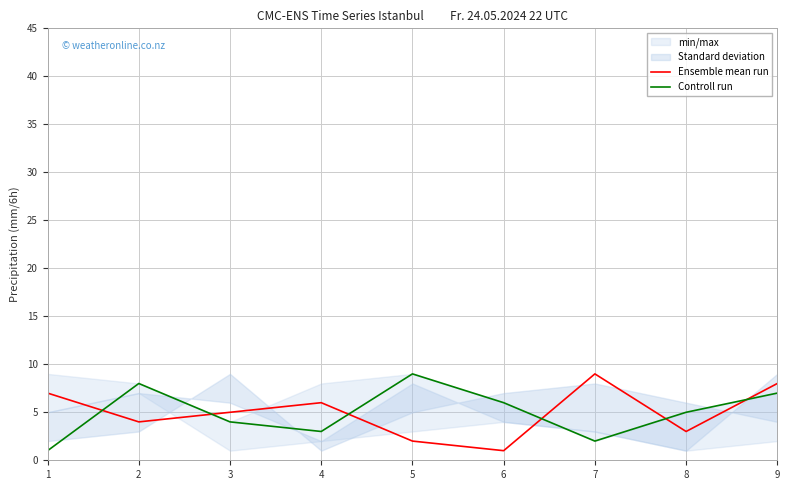

Reading left to right, what are all the values shown in this chart?

Ensemble mean run: 7	4	5	6	2	1	9	3	8
Controll run: 1	8	4	3	9	6	2	5	7